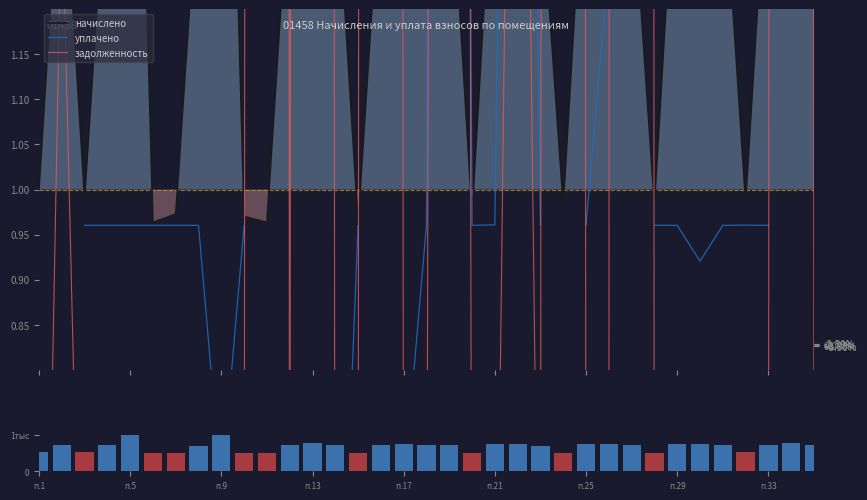

Does the chart contain any negative values?

No